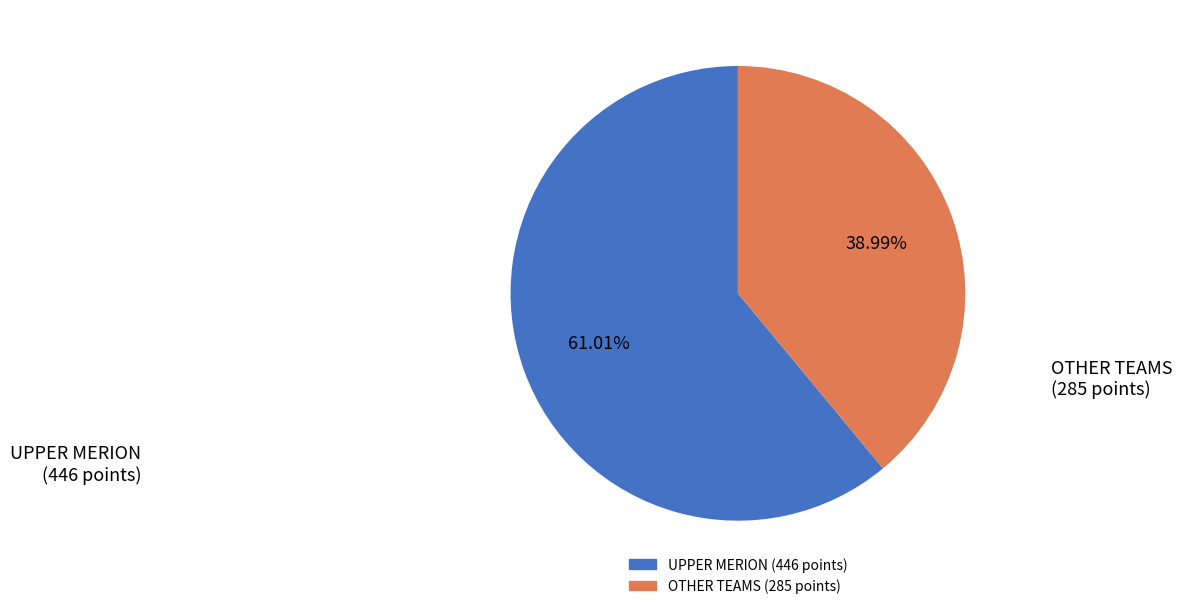

Is there a majority slice in this chart?

Yes